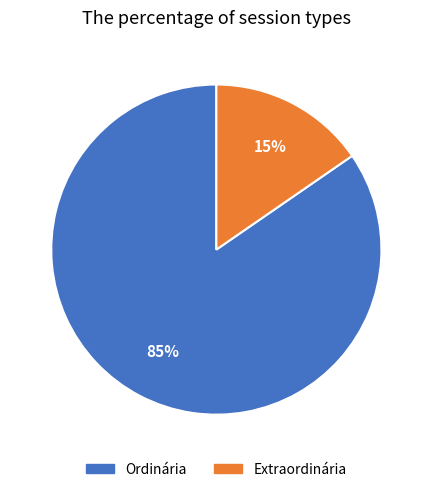

Do Ordinária and Extraordinária together represent more than half of the pie?

Yes